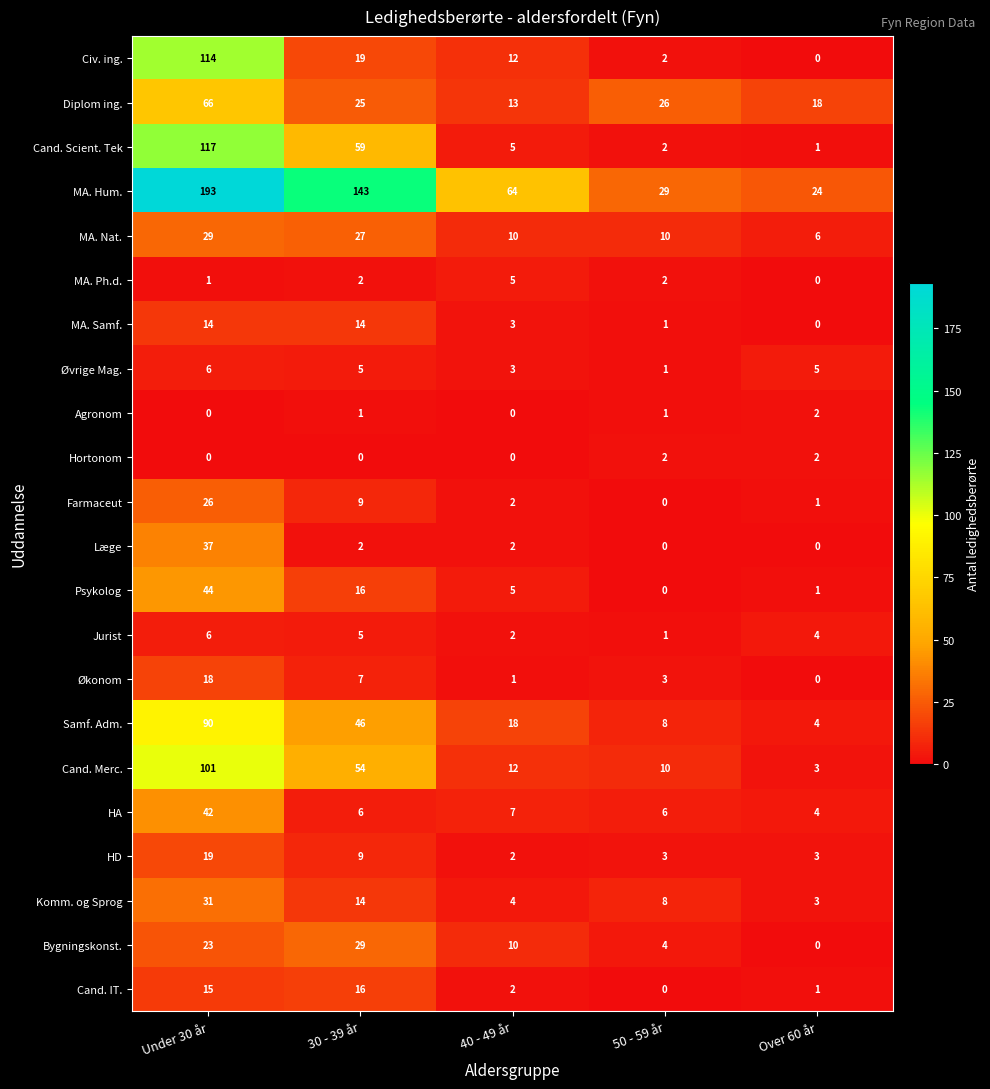

At which category is the sum across all series the highest?

Under 30 år